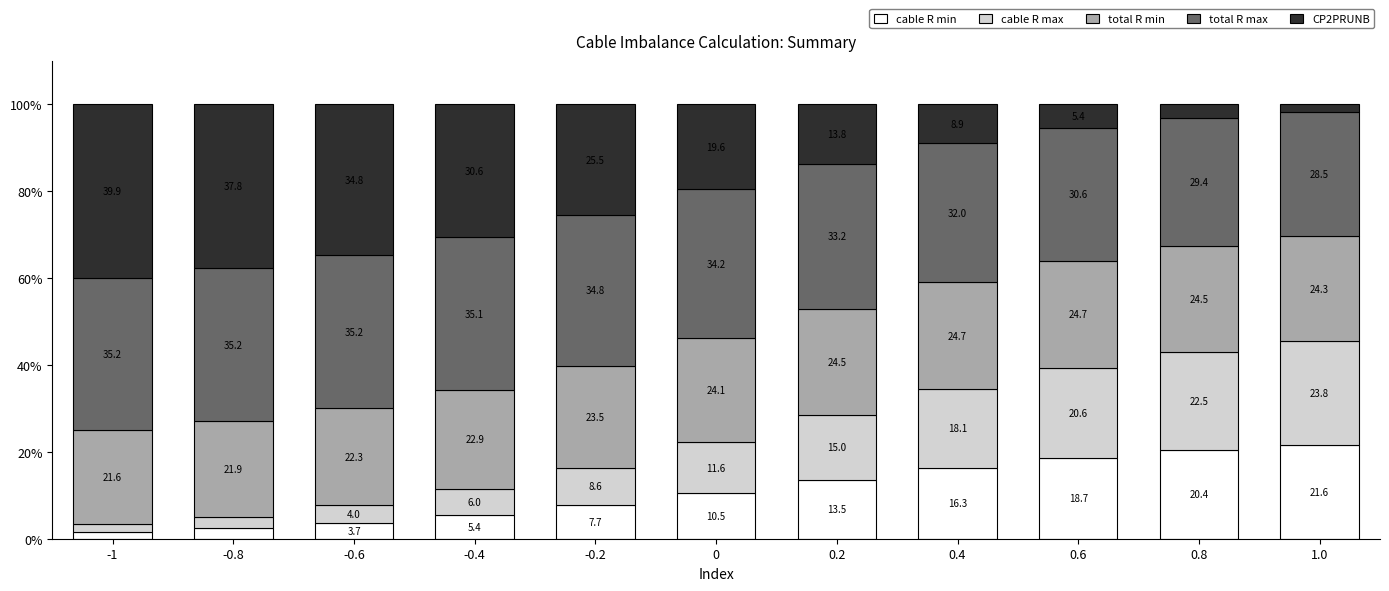

What is the total value across all series at 0.4?

100.0